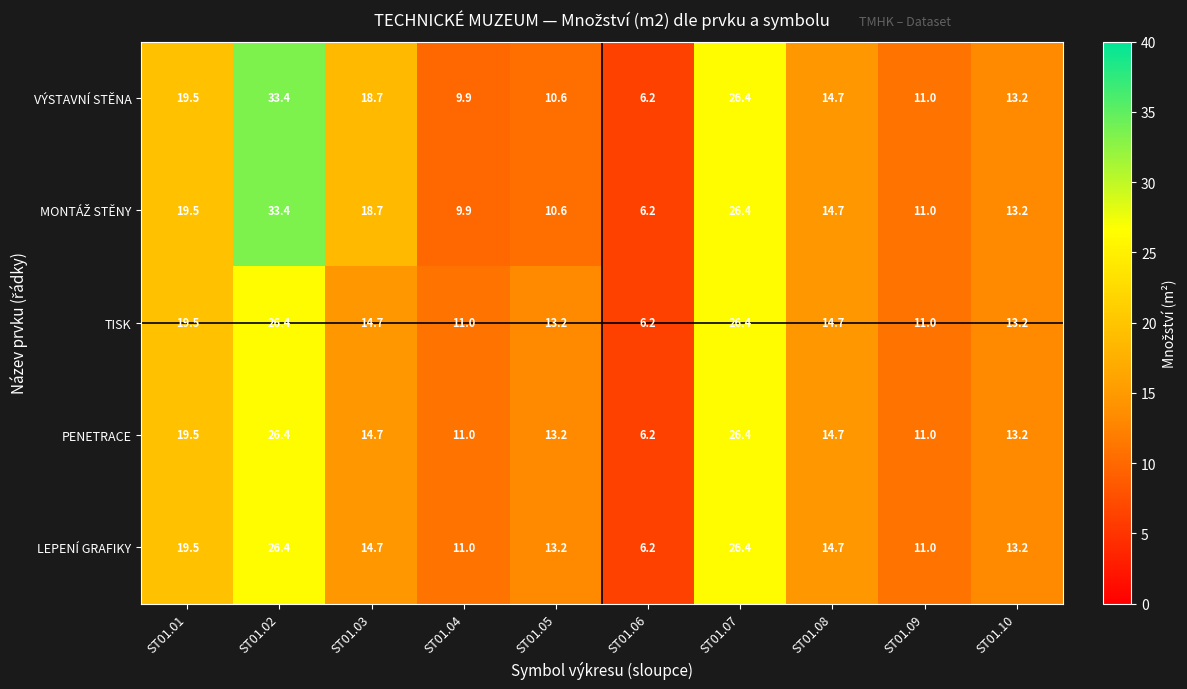

Count the number of categories in the chart.

10